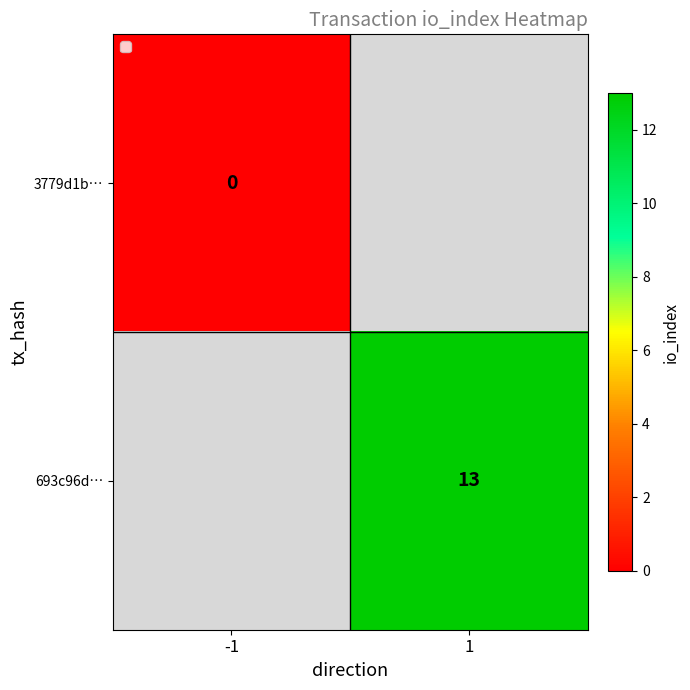

At which label is 3779d1b… closest to 0?

-1